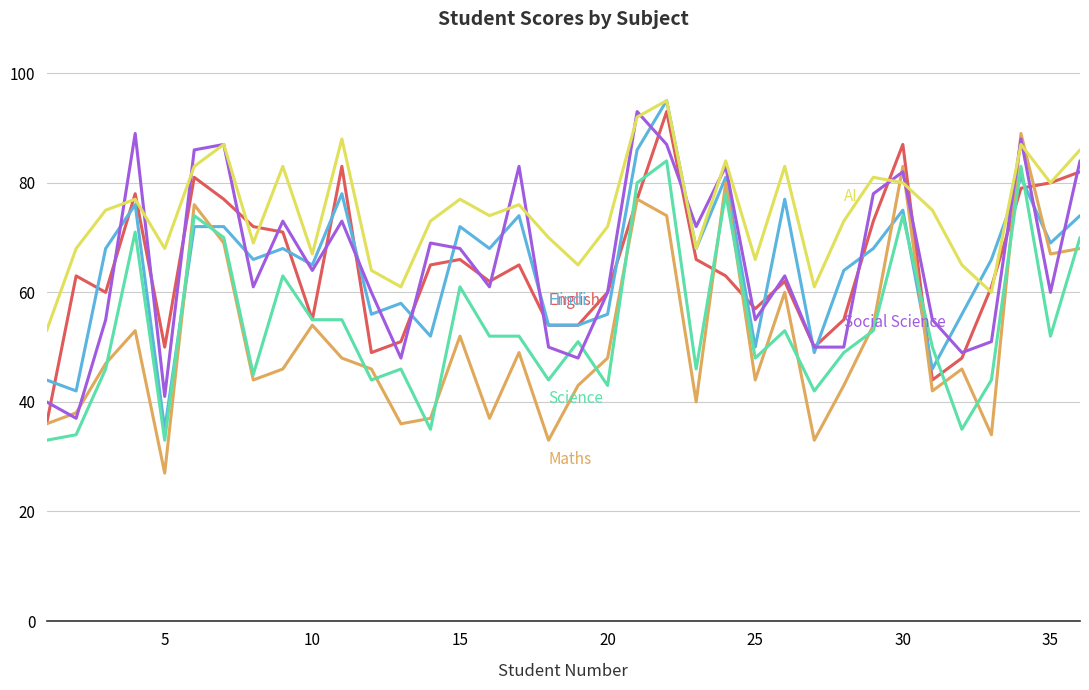

What is the minimum value shown in the chart?

27